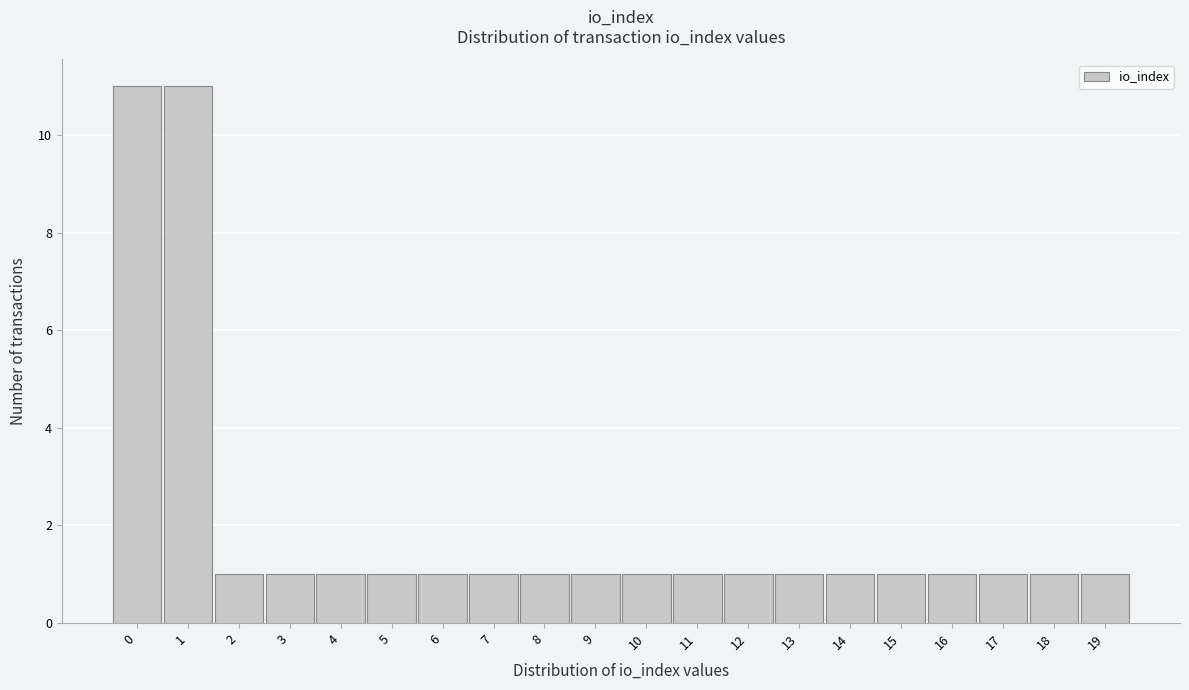

Reading left to right, list every bar in this chart as the range it spans on the x-axis followed by its height. The values are not printed on the chart, so give them approximately, as read against the axis.

-0.5 to 0.5: 11
0.5 to 1.5: 11
1.5 to 2.5: 1
2.5 to 3.5: 1
3.5 to 4.5: 1
4.5 to 5.5: 1
5.5 to 6.5: 1
6.5 to 7.5: 1
7.5 to 8.5: 1
8.5 to 9.5: 1
9.5 to 10.5: 1
10.5 to 11.5: 1
11.5 to 12.5: 1
12.5 to 13.5: 1
13.5 to 14.5: 1
14.5 to 15.5: 1
15.5 to 16.5: 1
16.5 to 17.5: 1
17.5 to 18.5: 1
18.5 to 19.5: 1